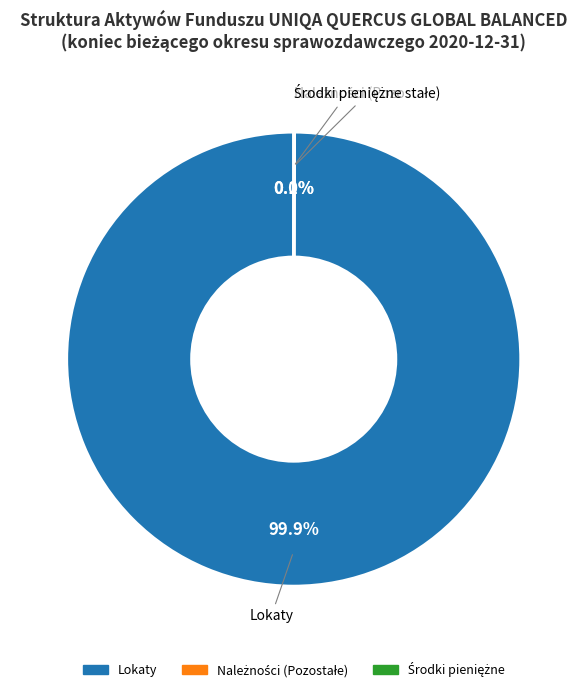

What is the majority slice?

Lokaty